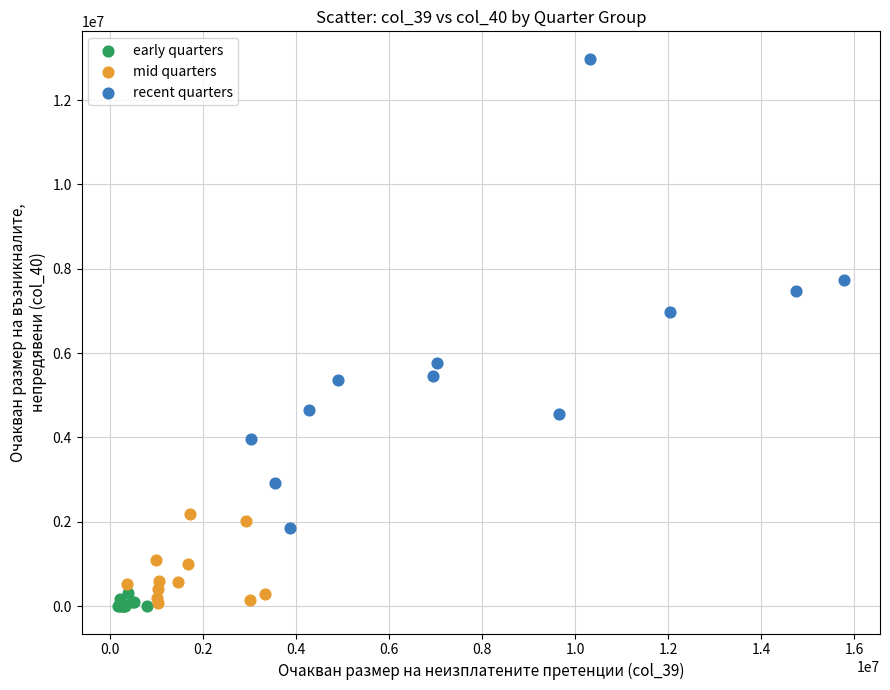

Which series has the largest Y range (max minus min)?

recent quarters